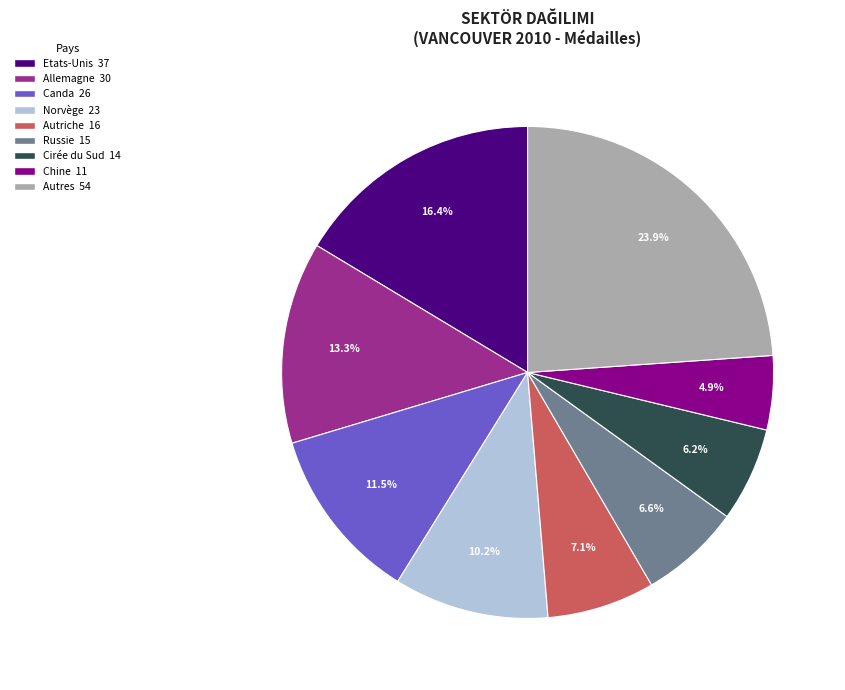

Count the number of slices in the pie.

9